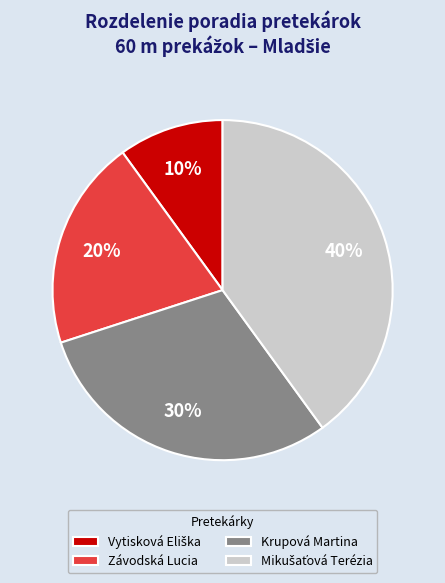

Does Krupová Martina account for over 50% of the chart?

No